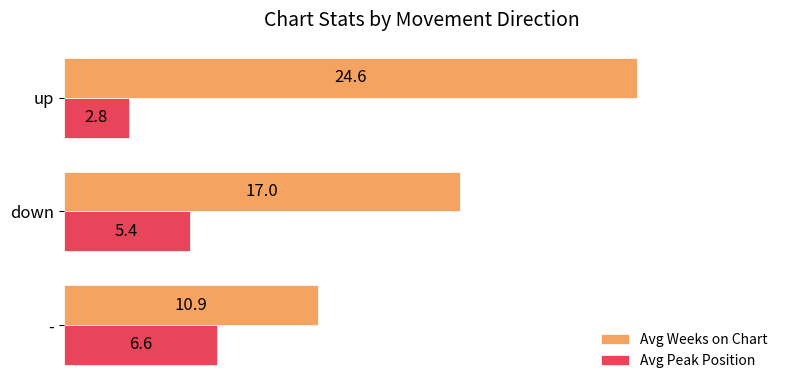

At how many categories does at least one series exceed 7?

3